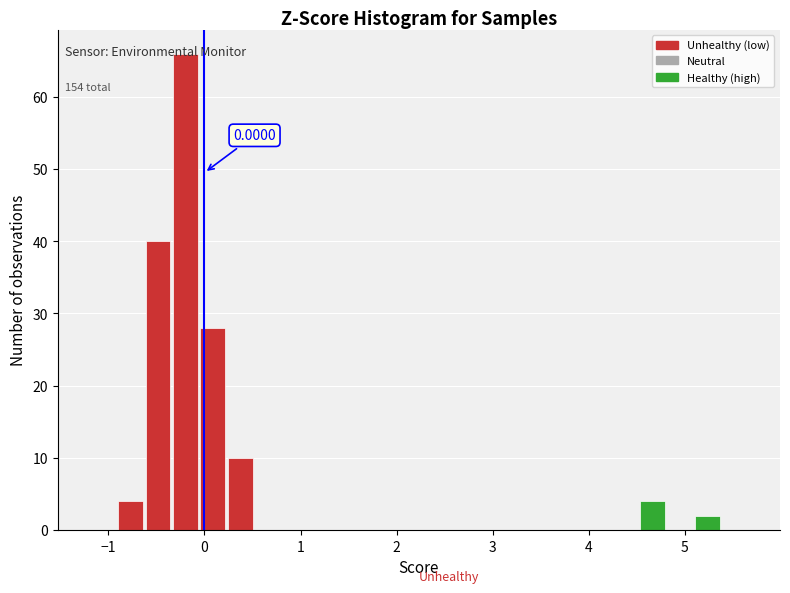

Around what value on the x-axis is the tallest bar? Give the approximate position of its centre, as read against the axis.

-0.2